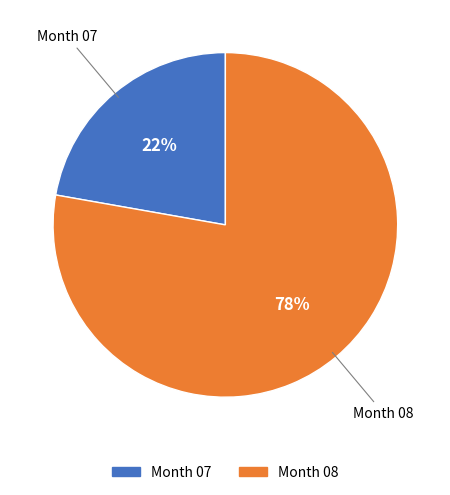

To the nearest percent, what is the difference between the largest and smallest slice percentages?

56%